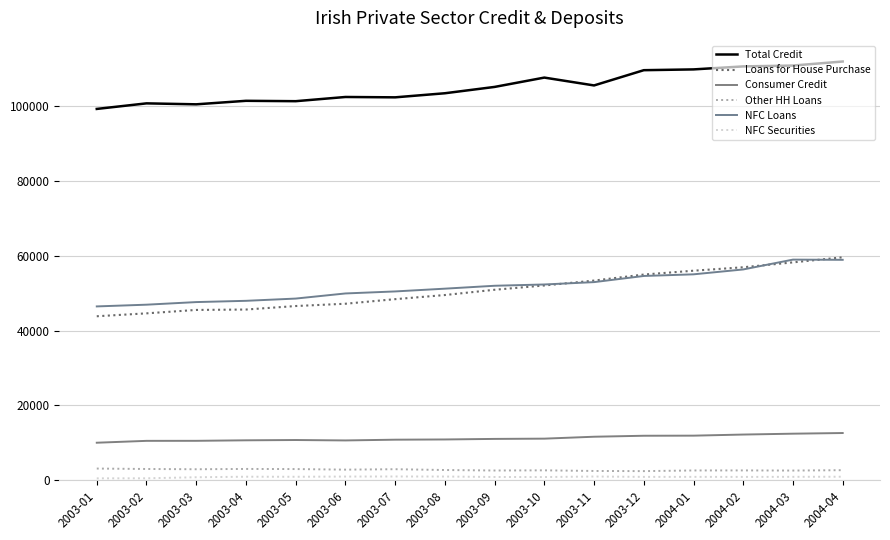

What is the smallest value displayed?

485